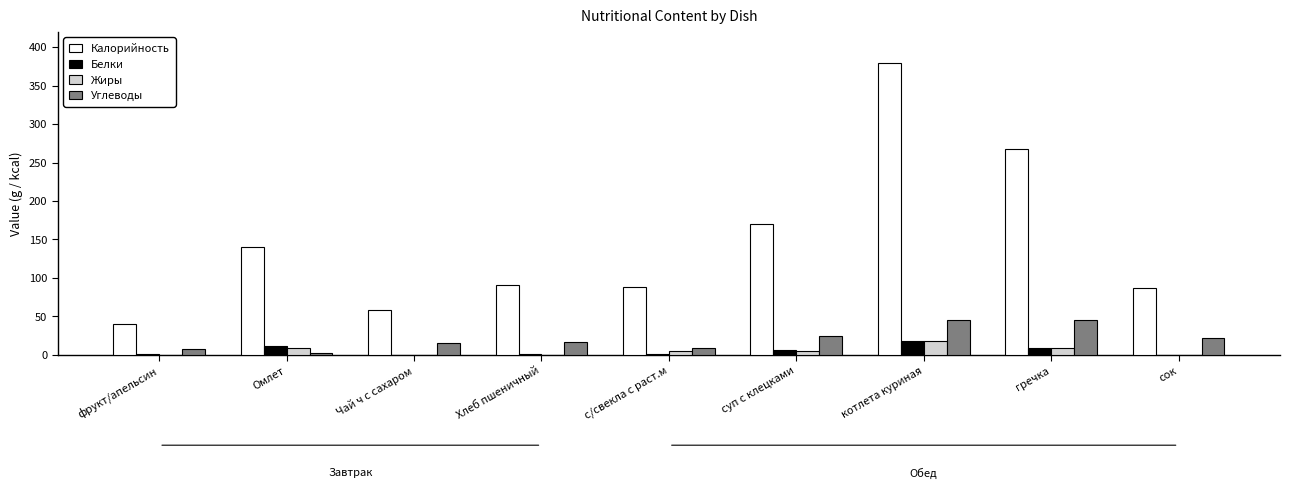

Are the bars horizontal?

No